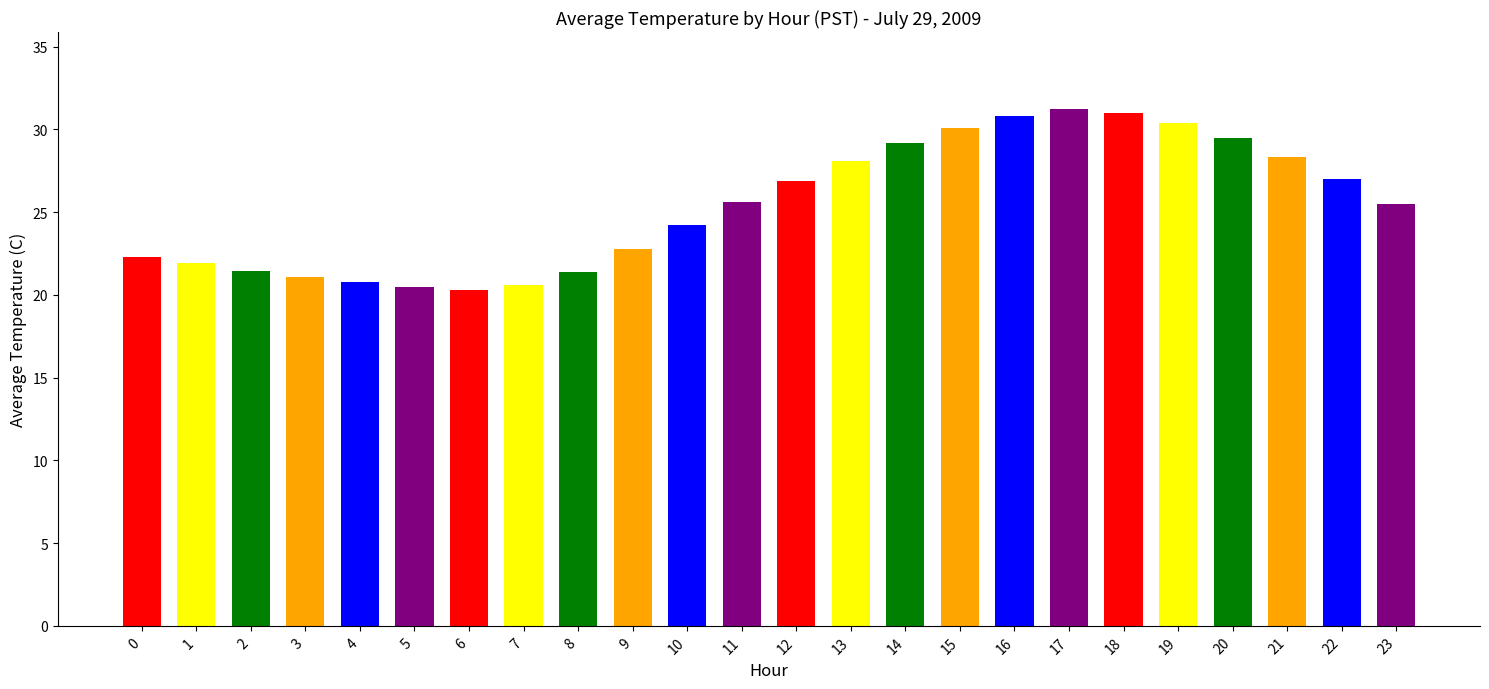

Is it true that the value at 8 is 21.4?

True